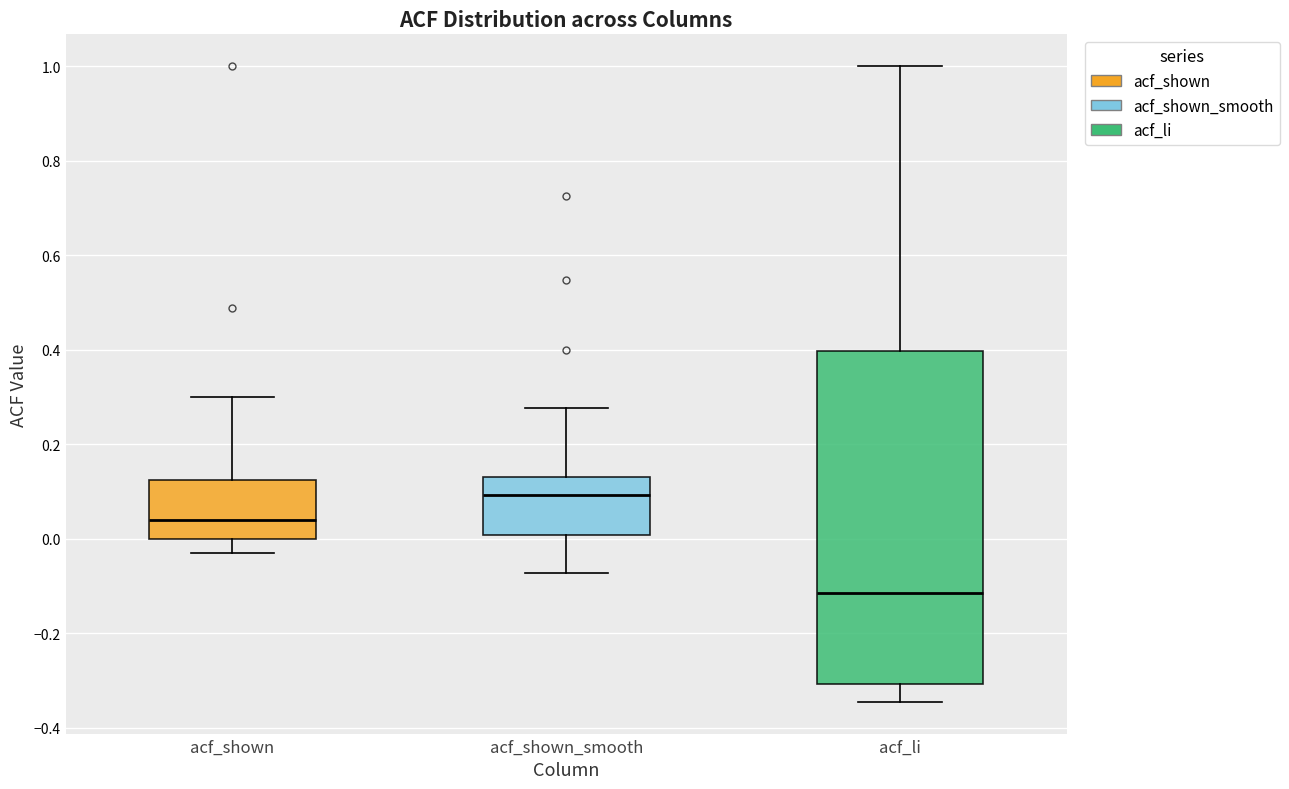

Which box is the tallest, from its lower edge to its upper edge?

acf_li